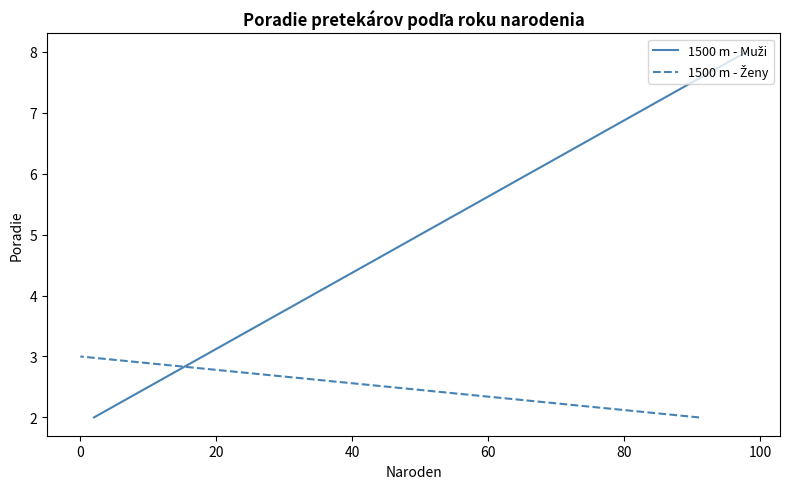

Which series has the widest spread of values?

1500 m - Muži